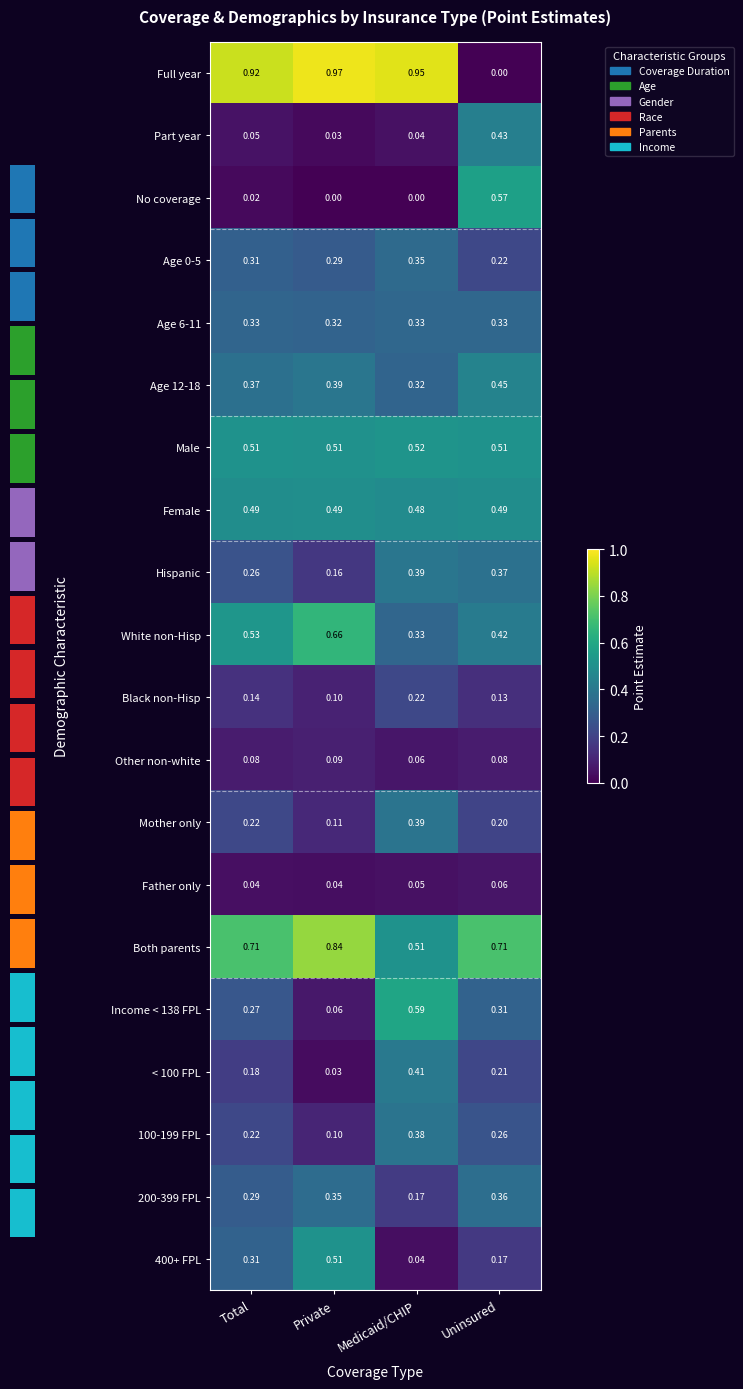

At how many categories does at least one series exceed 0?

4